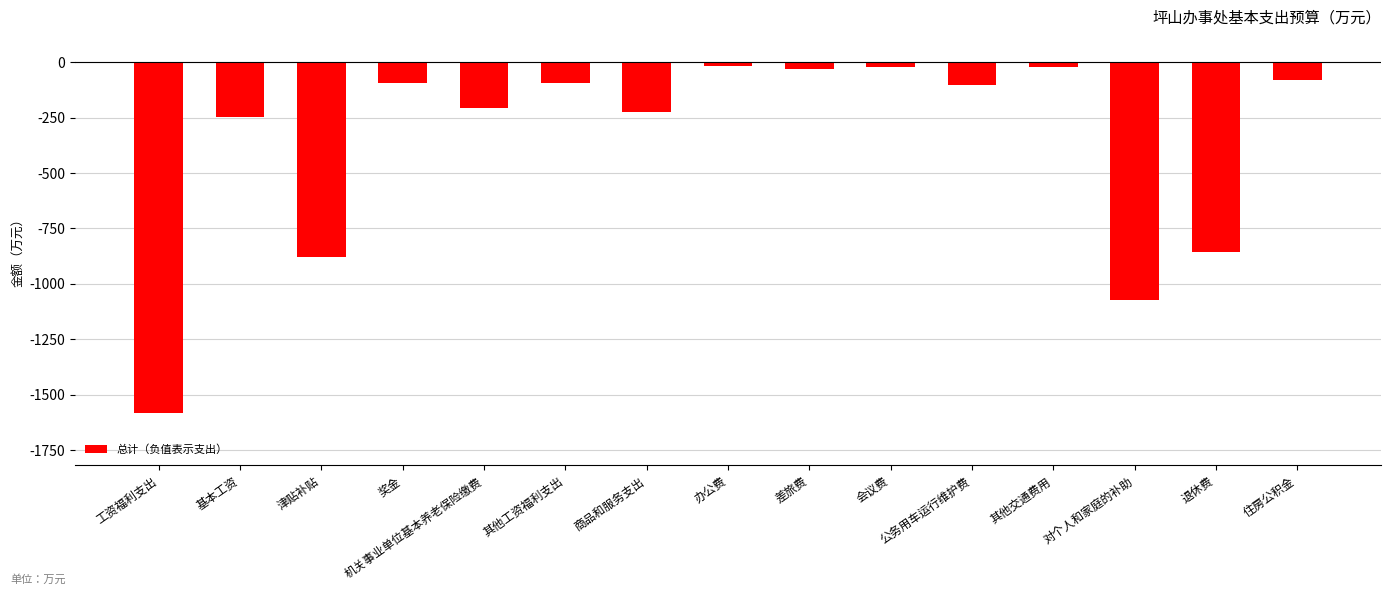

How many data points does each series have?

15